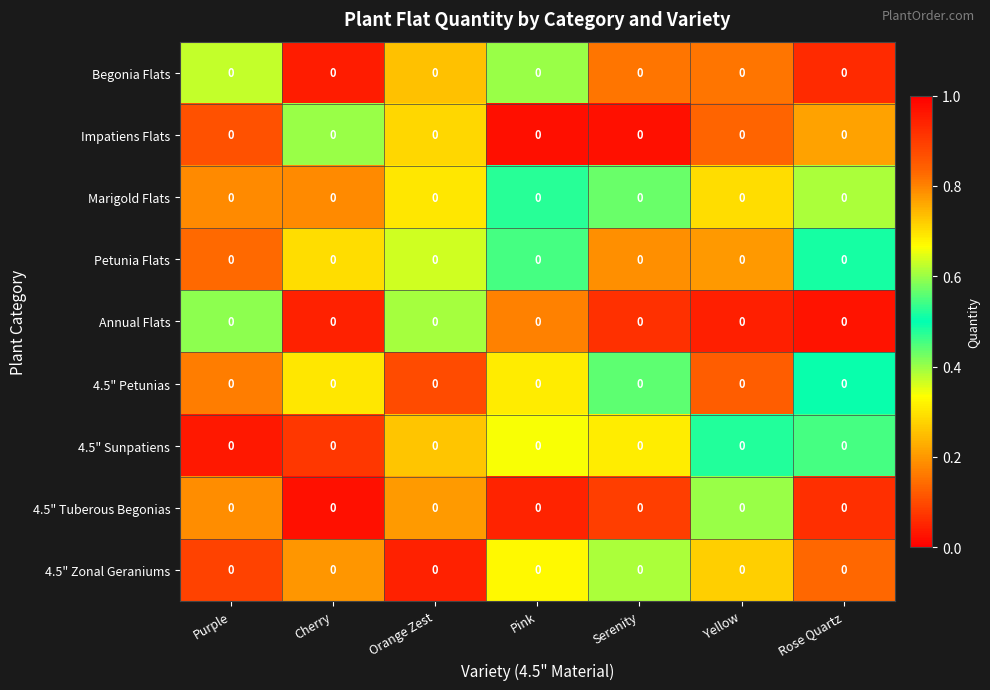

At which category is the sum across all series the highest?

Rose Quartz